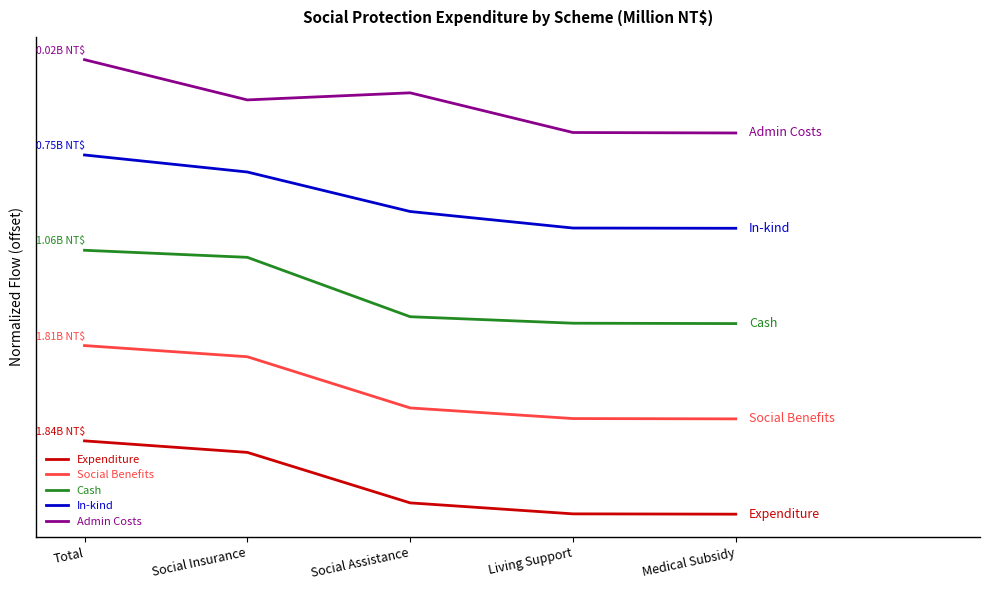

What are all the series names shown in the legend?

Expenditure, Social Benefits, Cash, In-kind, Admin Costs